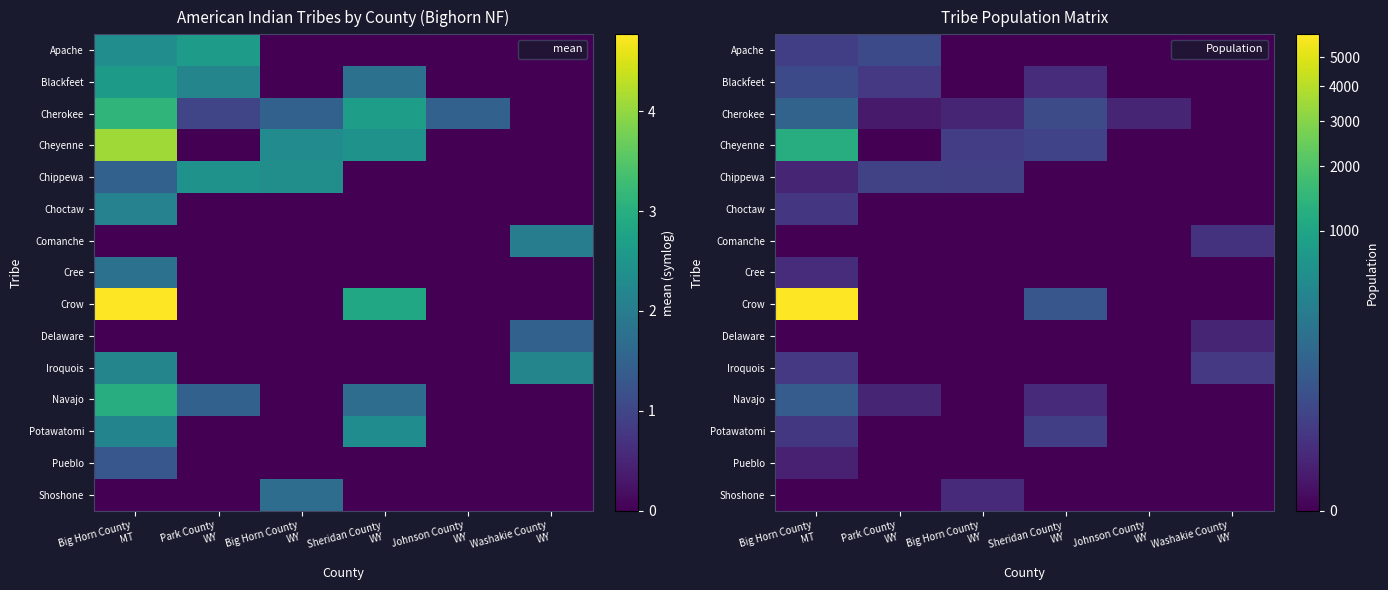

Count the number of categories in the chart.

6